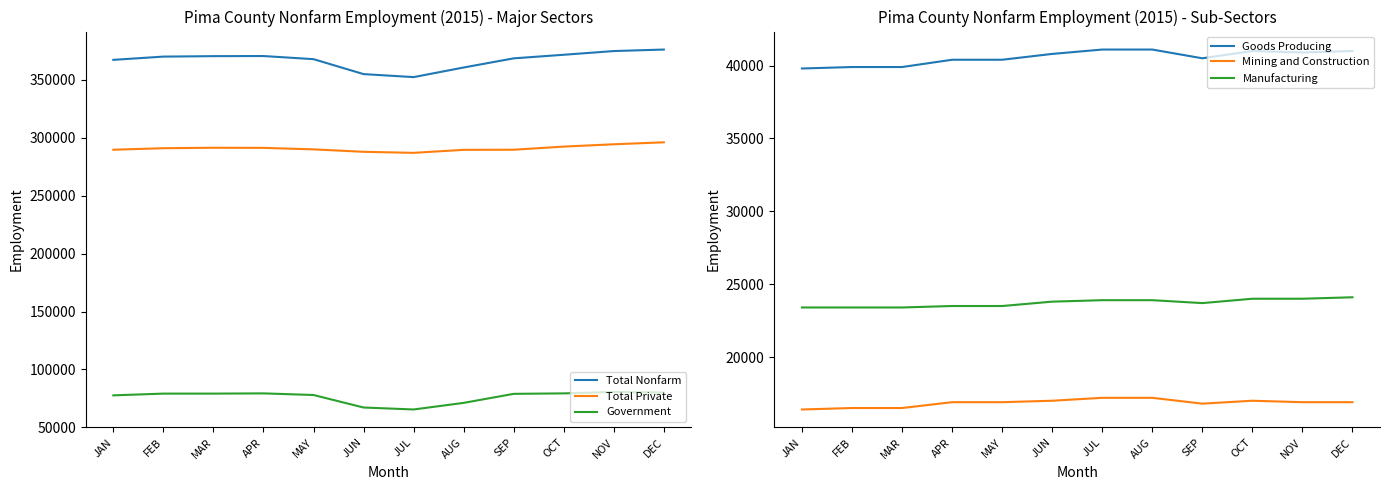

List the labels in order of Mining and Construction value, smallest first.

JAN, FEB, MAR, SEP, APR, MAY, NOV, DEC, JUN, OCT, JUL, AUG